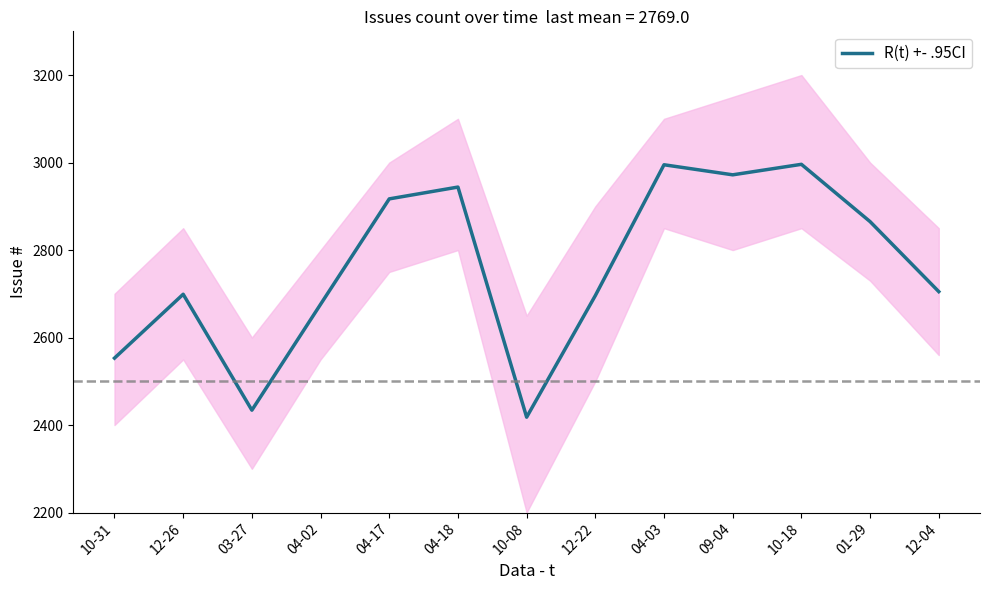

Does the chart have visible grid lines?

No